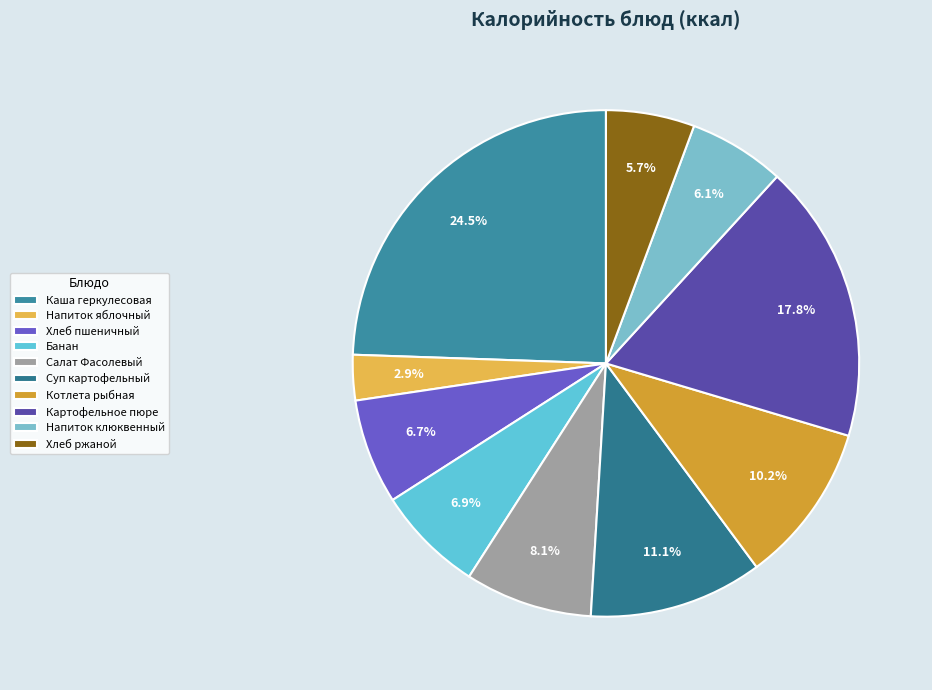

How much of the chart is everything except Напиток клюквенный?

93.9%